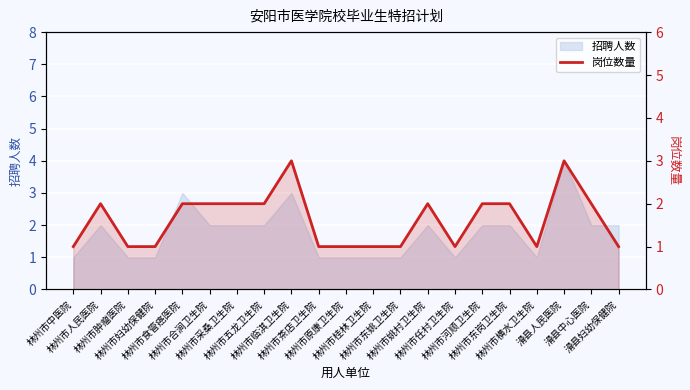

Reading left to right, what are all the values shown in this chart?

林州市中医院=1	林州市人民医院=2	林州市肿瘤医院=1	林州市妇幼保健院=1	林州市食管癌医院=2	林州市合涧卫生院=2	林州市采桑卫生院=2	林州市五龙卫生院=2	林州市临淇卫生院=3	林州市茶店卫生院=1	林州市原康卫生院=1	林州市桂林卫生院=1	林州市东姚卫生院=1	林州市姚村卫生院=2	林州市任村卫生院=1	林州市河顺卫生院=2	林州市东岗卫生院=2	林州市横水卫生院=1	滑县人民医院=3	滑县中心医院=2	滑县妇幼保健院=1